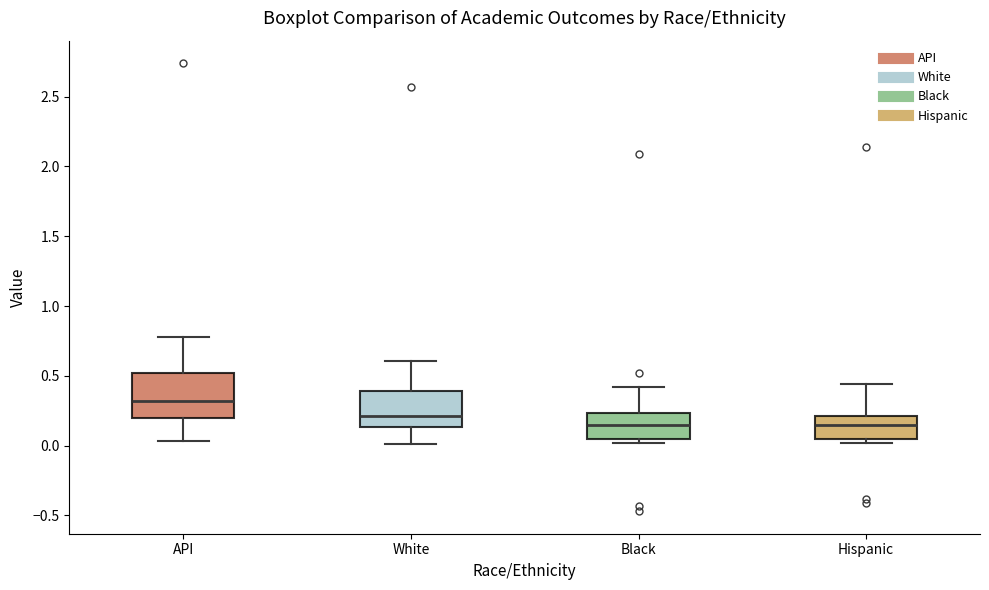

Where does the lower whisker of the box for API end on the y-axis? The values are not printed on the chart, so give them approximately, as read against the axis.

0.05